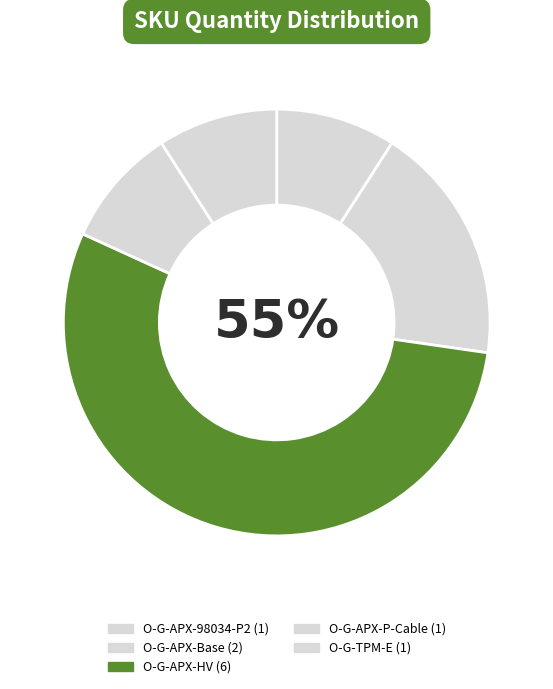

Which slice is the largest?

O-G-APX-HV